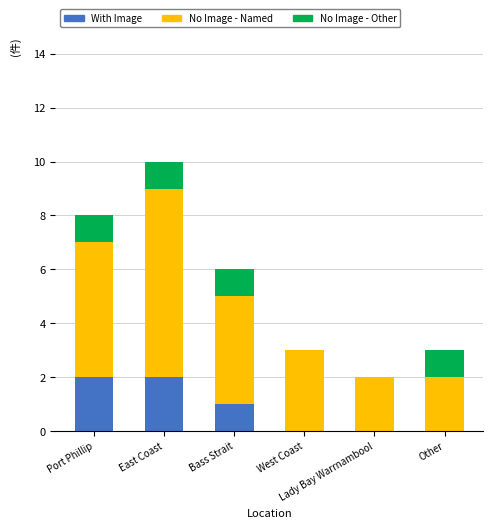

How many distinct data groups are displayed?

3